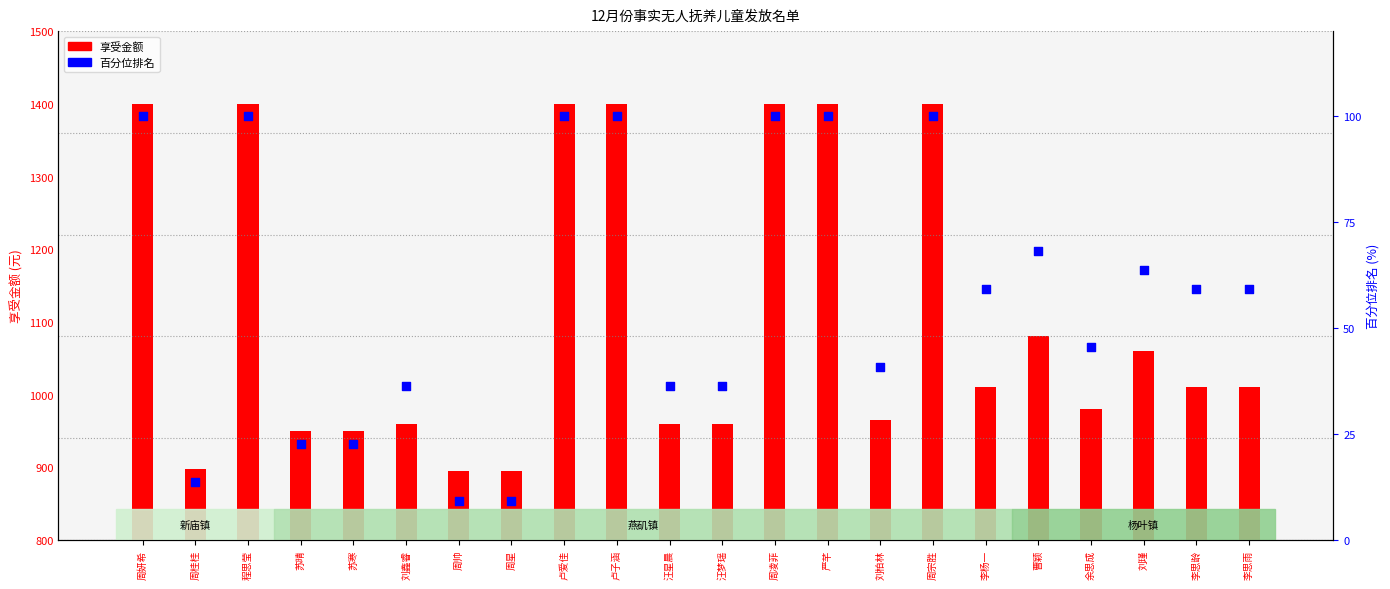

Which series contains the highest Y value?

享受金额